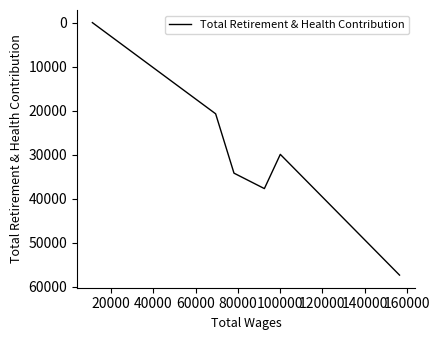

What is the difference between the maximum and minimum values?

57306